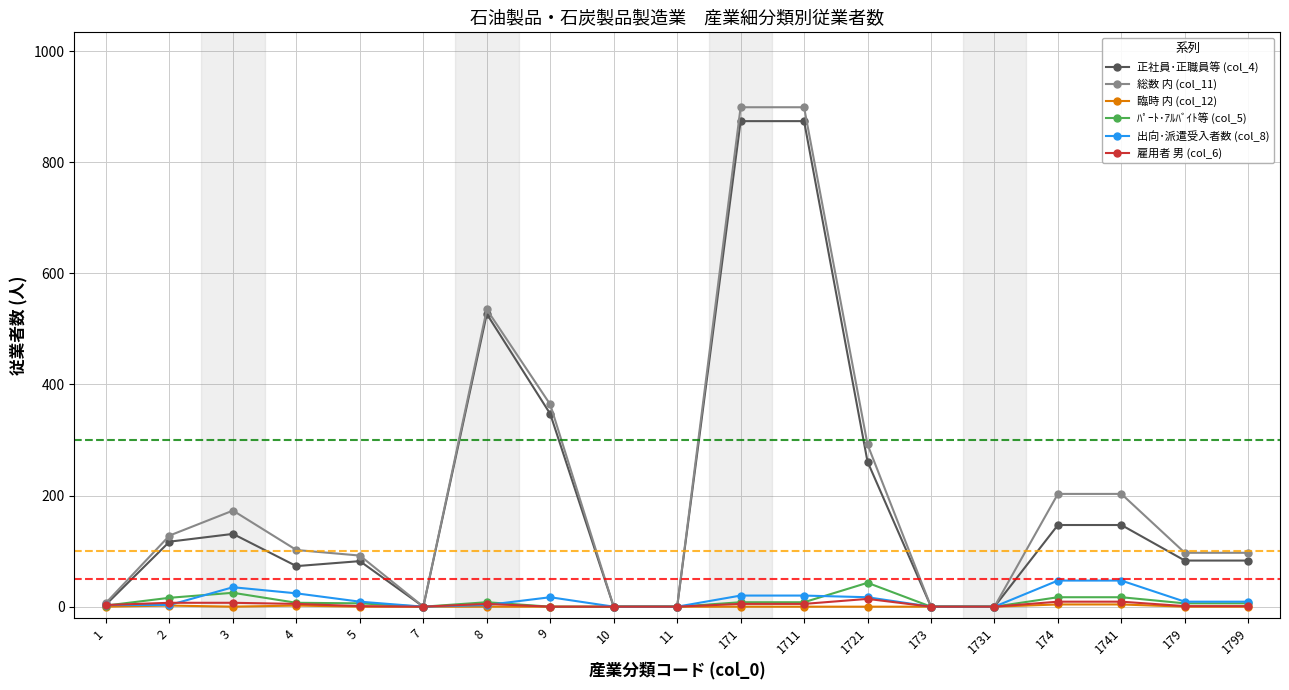

Which series has the widest spread of values?

総数 内 (col_11)